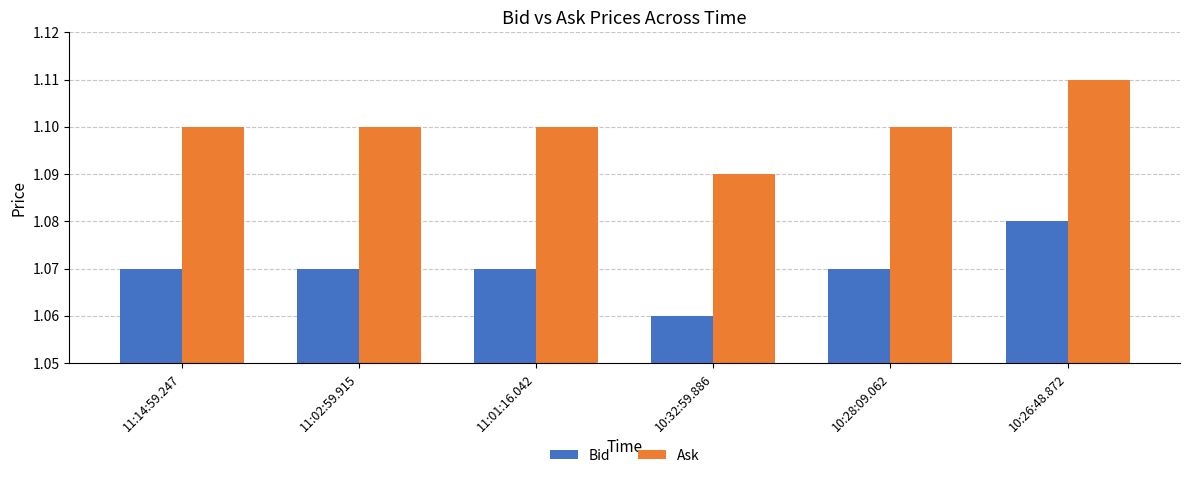

What is the sum of the Ask values at 11:14:59.247 and 11:01:16.042?

2.2